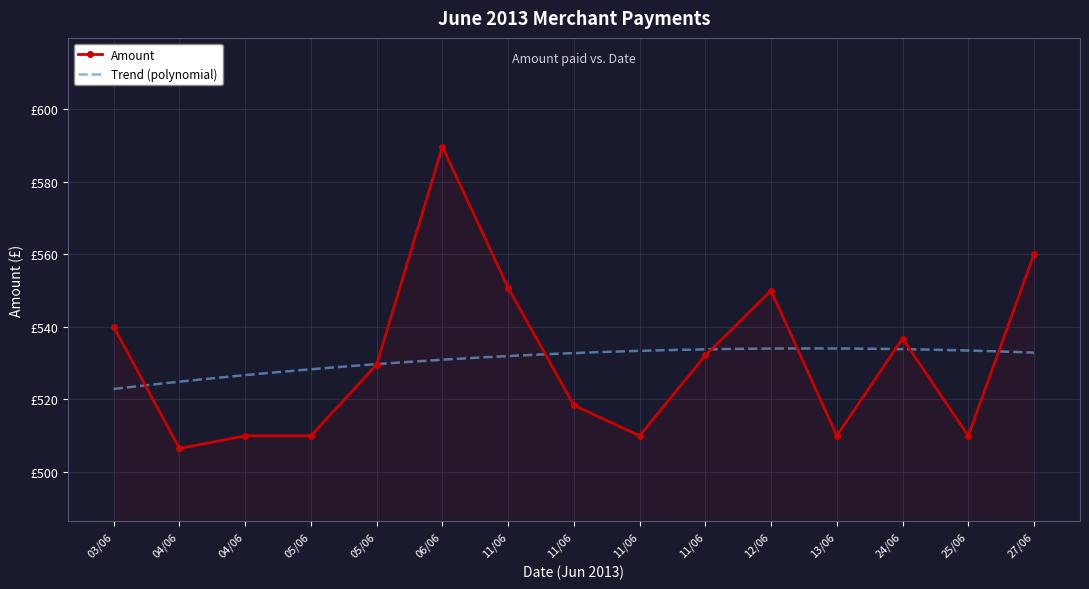

What is the sum of the values at 11/06 and 12/06?

1100.8